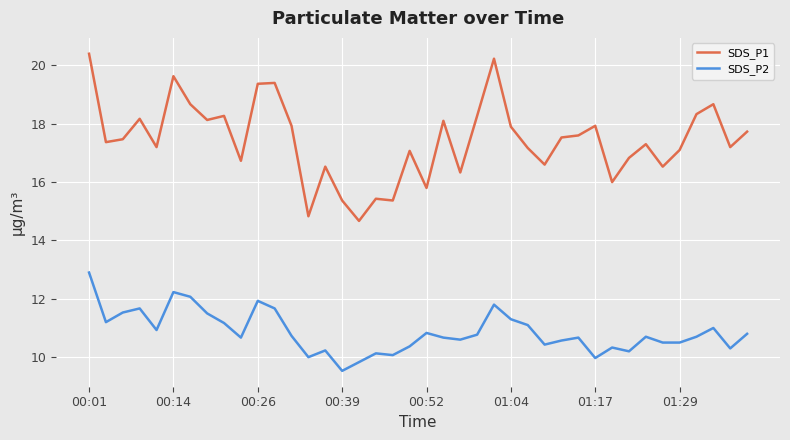

True or false: SDS_P1 and SDS_P2 intersect in this chart.

False